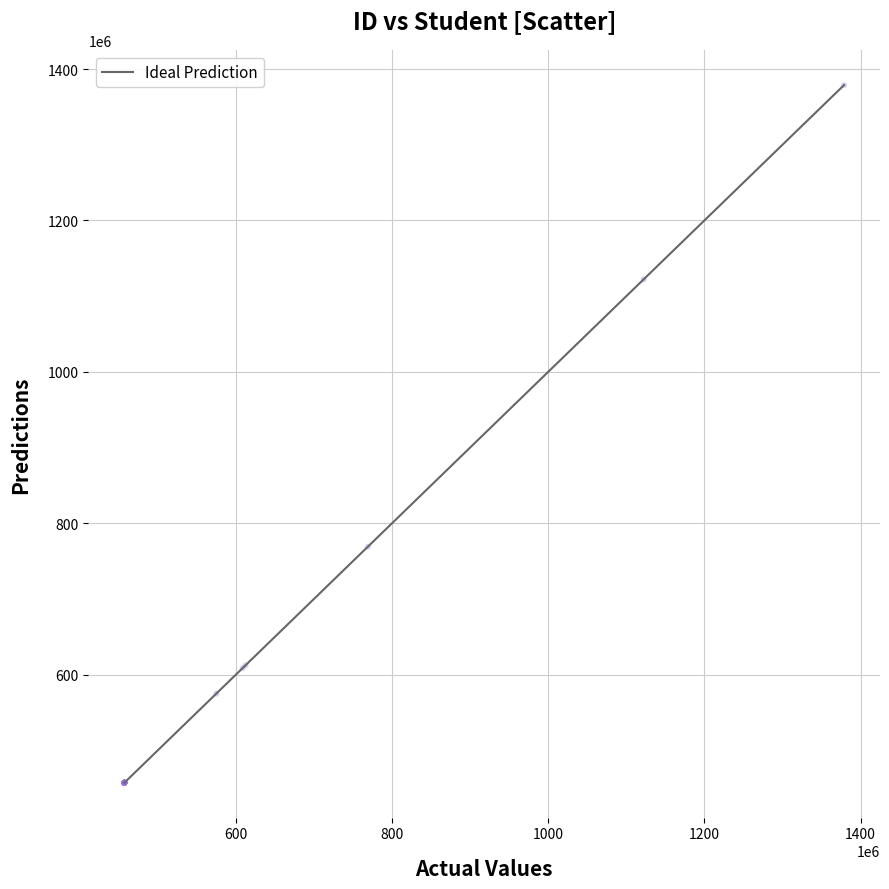

What Y value in the scatter plot is closest to 918005908?

769181671